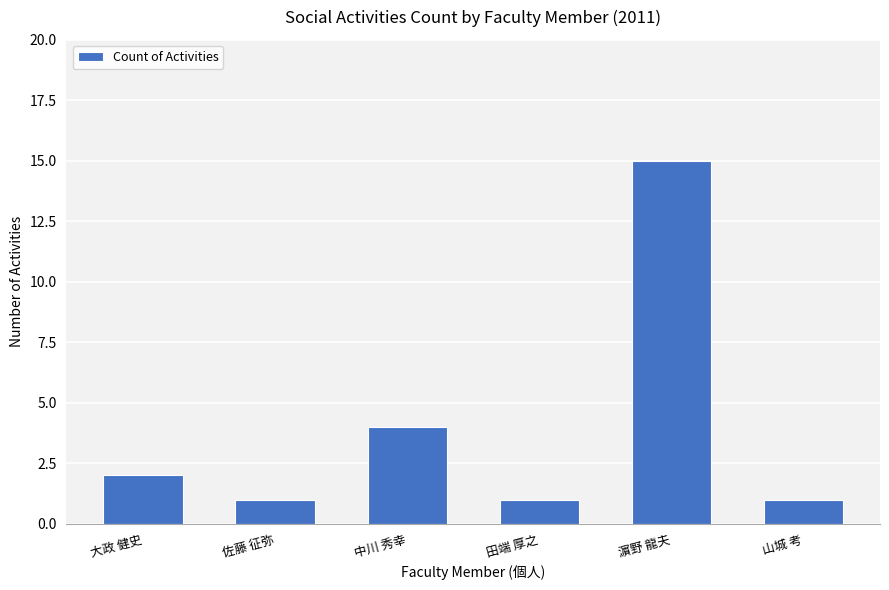

Where is the data nearest to the value 8?

中川 秀幸